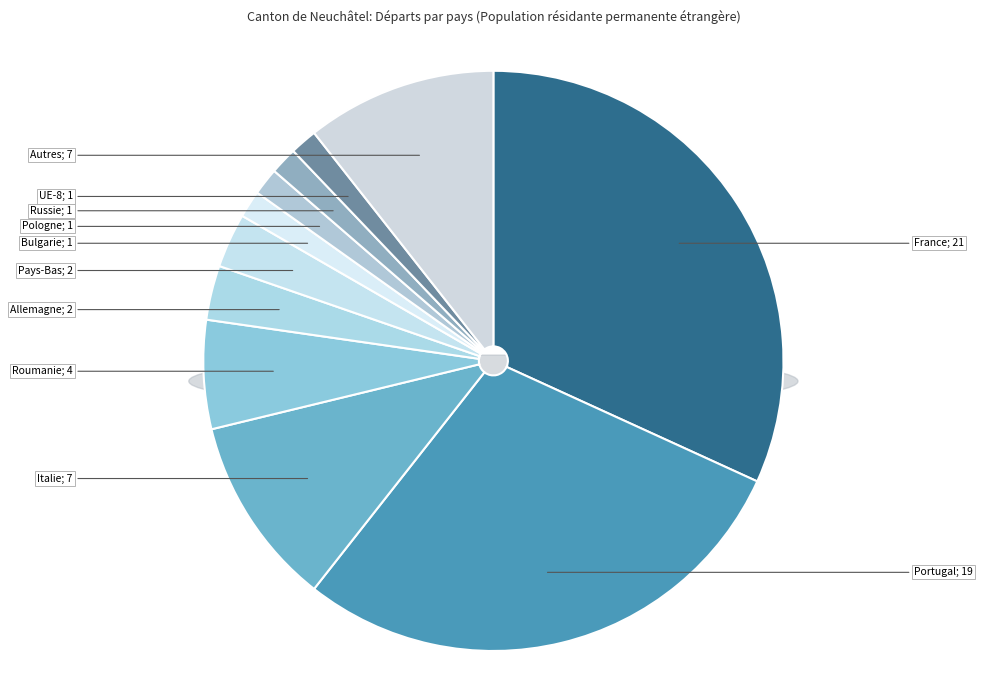

To the nearest percent, what is the difference between the largest and smallest slice percentages?

30%